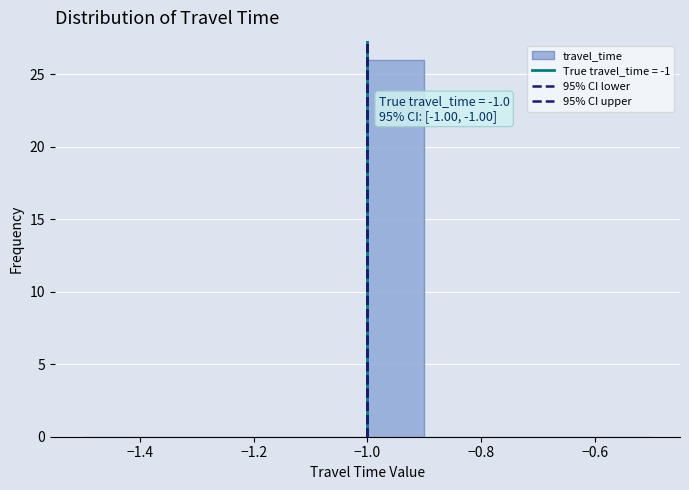

Over which range of the x-axis is the bar tallest?

-1.0 to -0.9